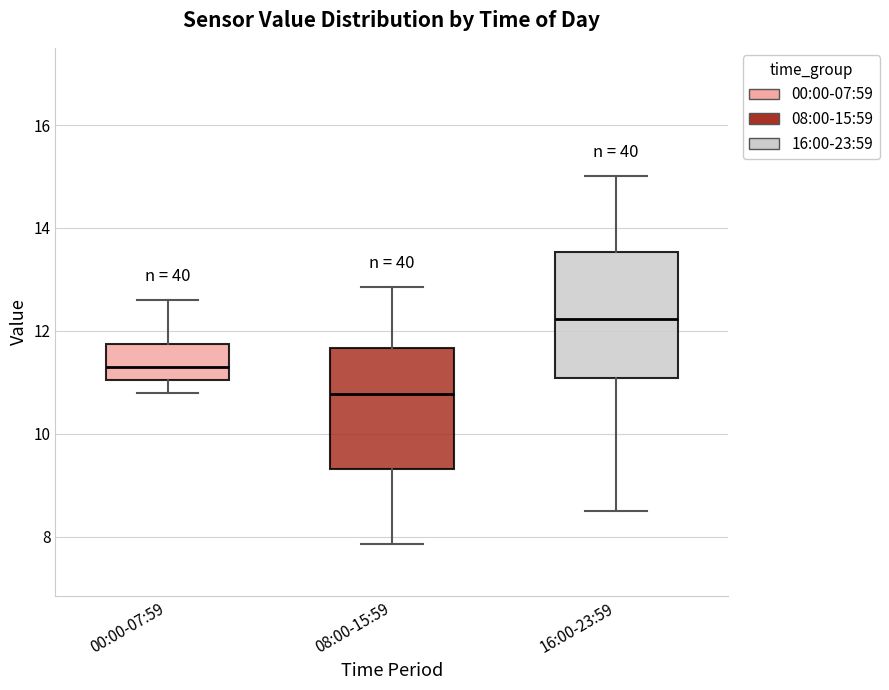

Reading left to right, read every box against the y-axis: the position of its median line, the range the box covers, and the ends of its whiskers. The values are not printed on the chart, so give them approximately, as read against the axis.

00:00-07:59: median 11.4, box 11.0 to 11.8, whiskers 10.8 to 12.6
08:00-15:59: median 10.8, box 9.4 to 11.6, whiskers 7.8 to 12.8
16:00-23:59: median 12.2, box 11.0 to 13.6, whiskers 8.6 to 15.0